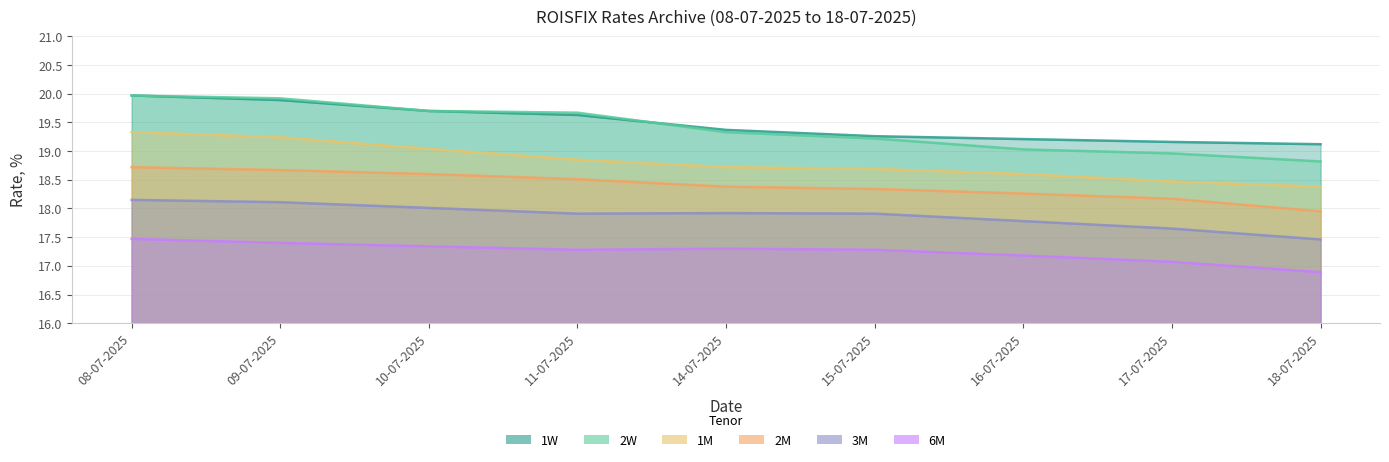

What is the spread (max minus min) of values at 17-07-2025?

2.1